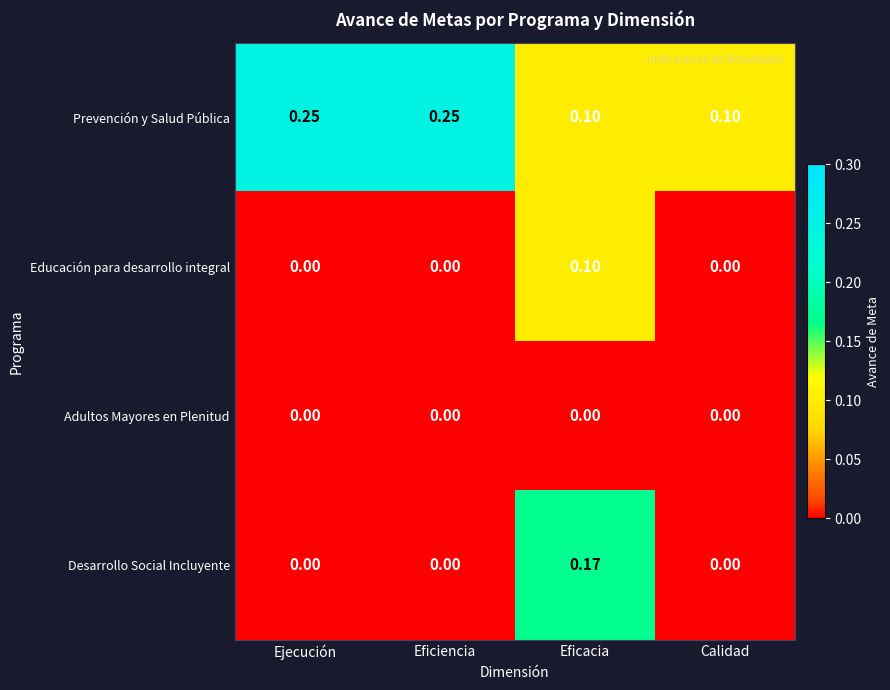

At which category is the sum across all series the highest?

Eficacia